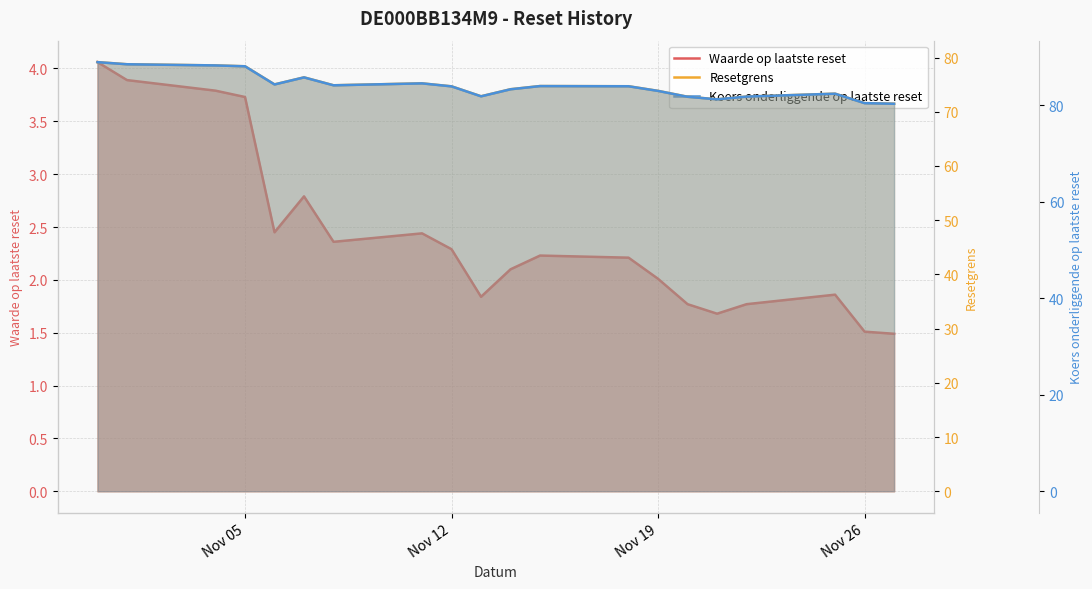

What are all the series names shown in the legend?

Waarde op laatste reset, Resetgrens, Koers onderliggende op laatste reset